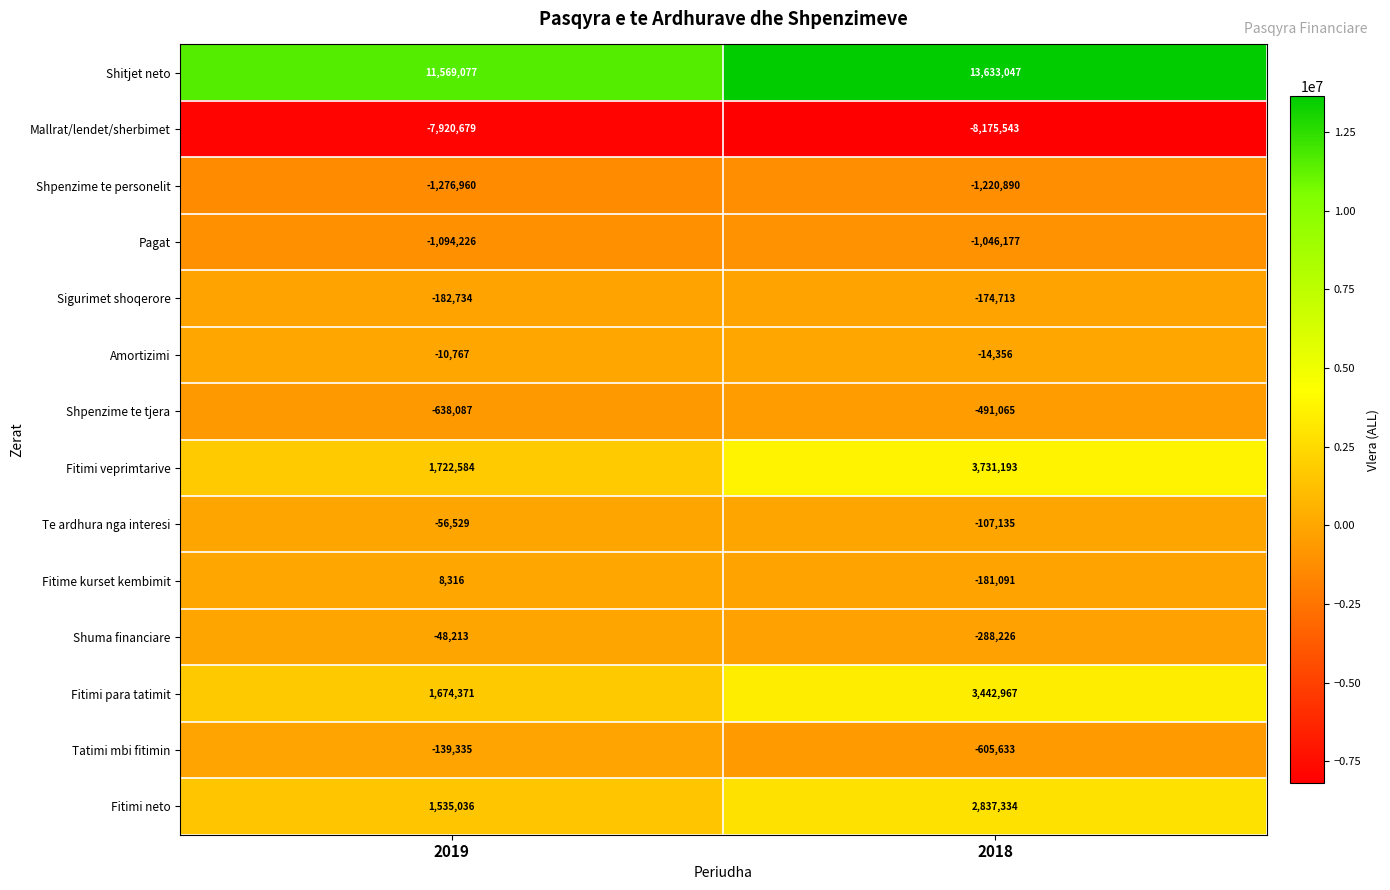

Which series changed the most between 2019 and 2018?

Shitjet neto